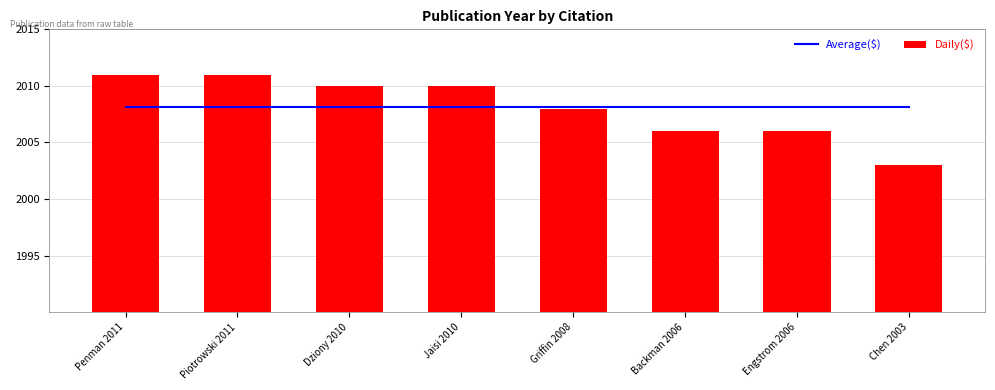

Rank the series at Penman 2011 from lowest to highest value.

Average($), Daily($)